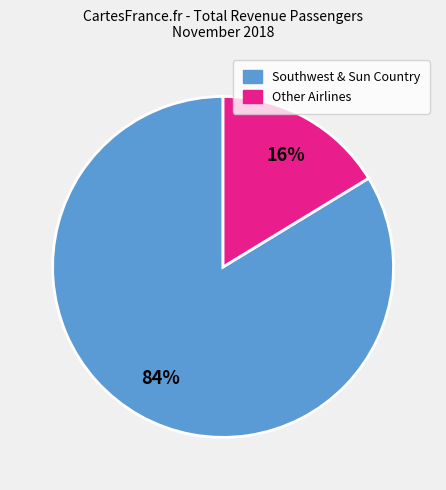

Is there any slice that represents more than half of the pie?

Yes